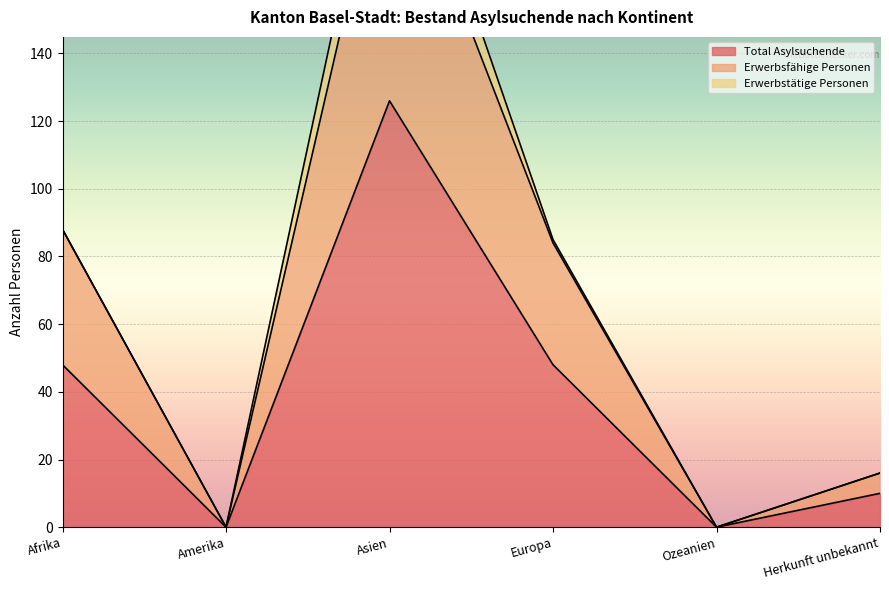

Which series has the largest range (max minus min)?

Erwerbsfähige Personen